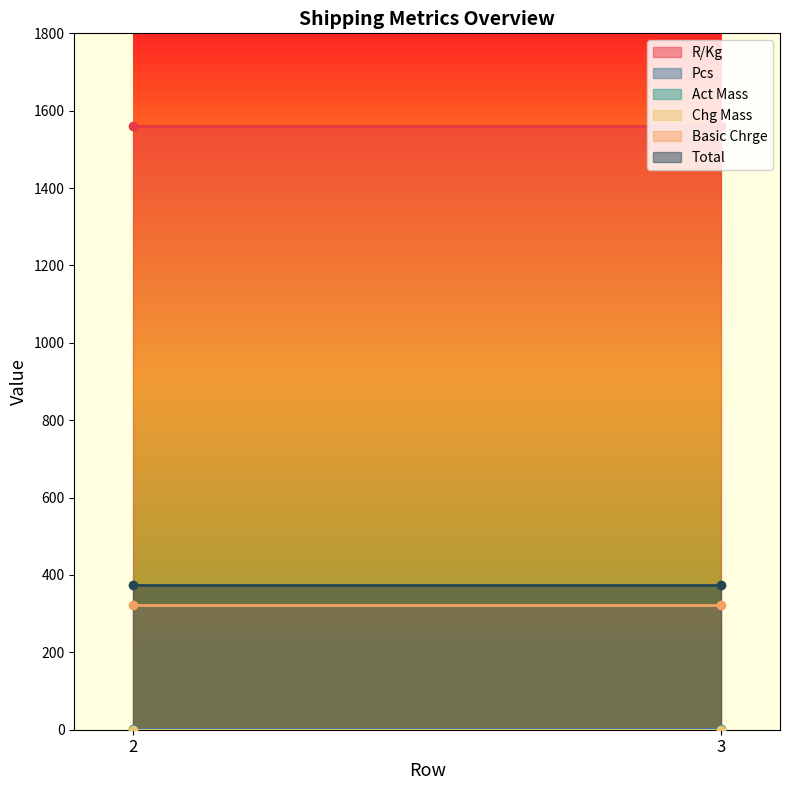

At how many categories does at least one series exceed 496?

2